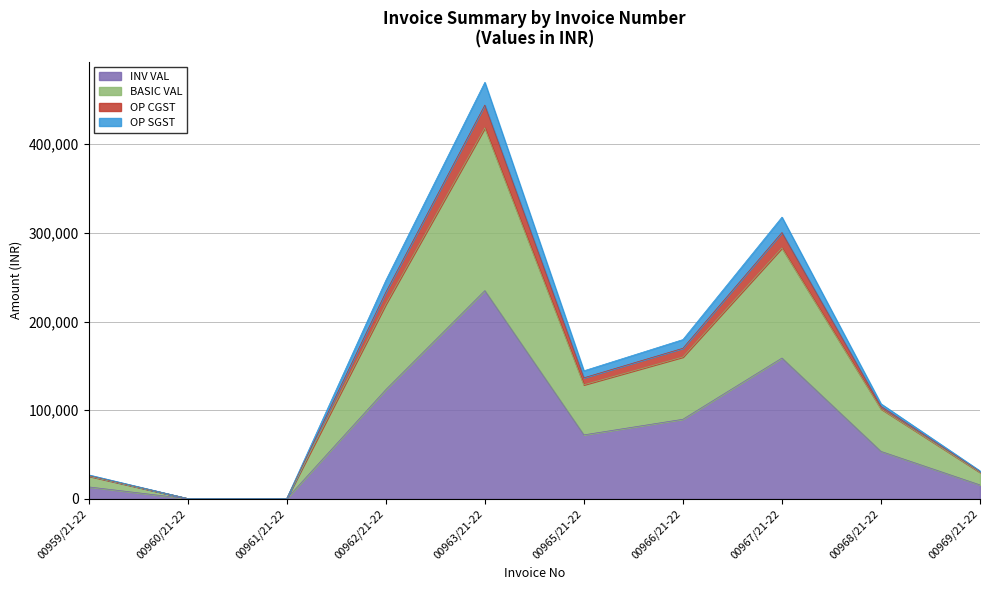

What is the maximum value for BASIC VAL?

418345.3